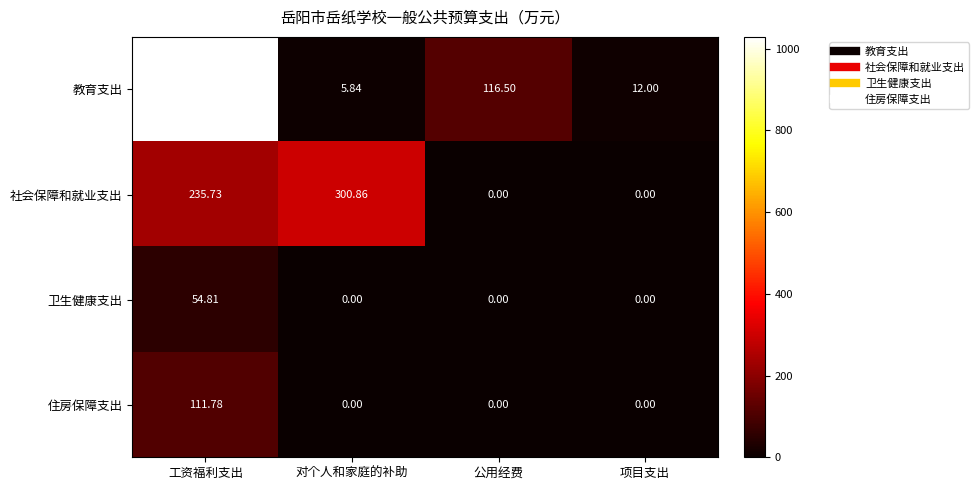

Between 工资福利支出 and 项目支出, which series saw the biggest shift?

教育支出